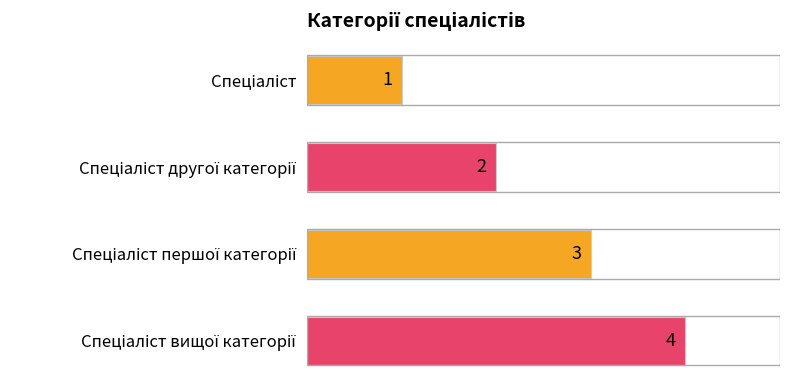

What is the sum of all values?

10